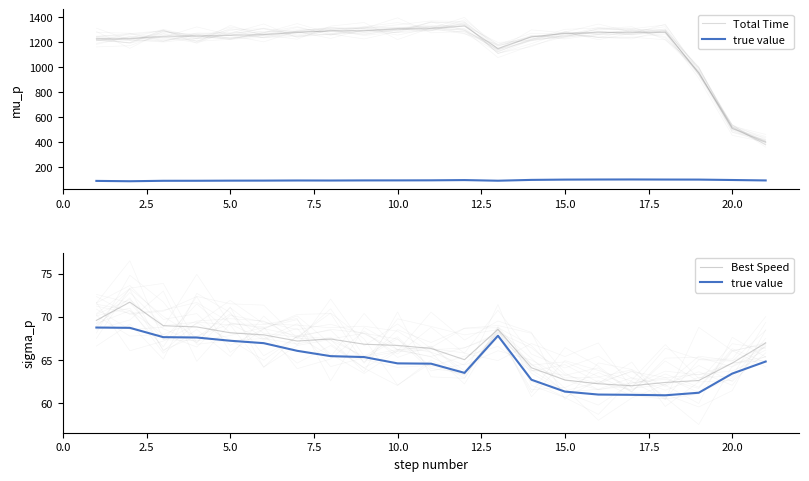

Count the number of categories in the chart.

21